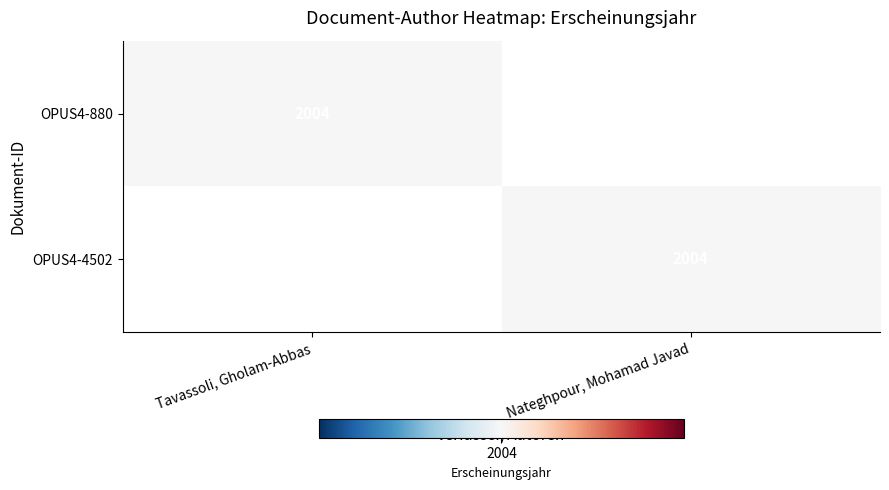

True or false: OPUS4-4502 has a value of 1399 at Nateghpour, Mohamad Javad.

False